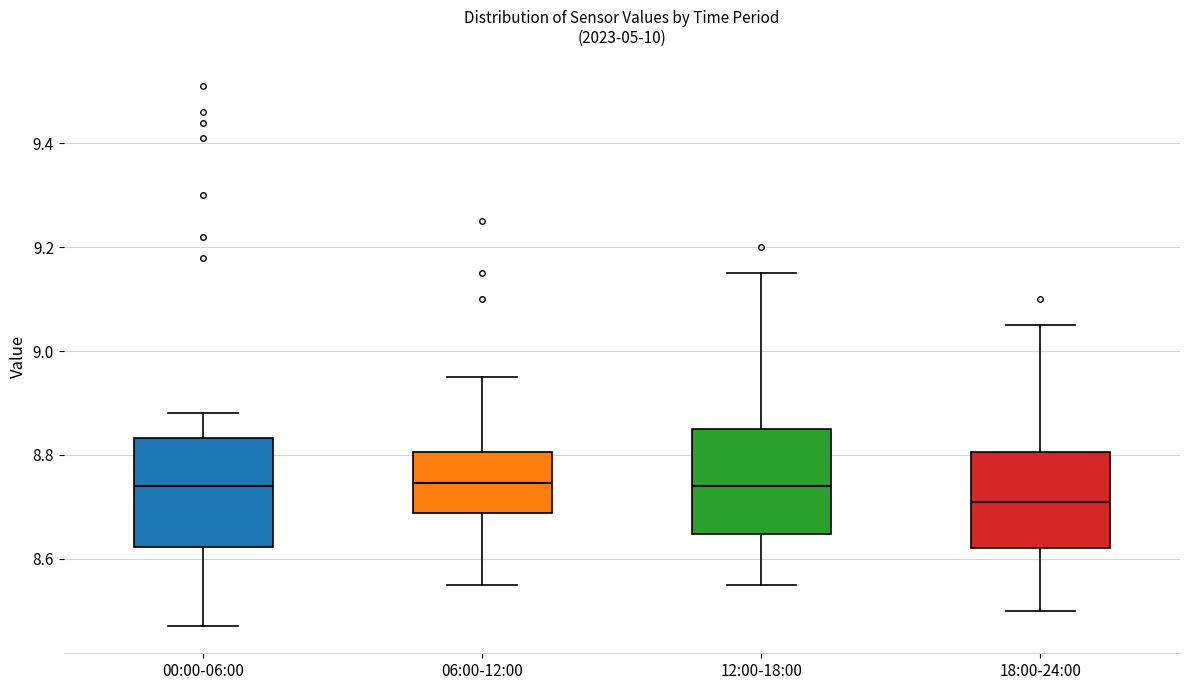

Reading left to right, transcribe this box plot: for each box, give where its median line is, the range the box spans, and where its two whiskers end, as read against the y-axis. The values are not printed on the chart, so give them approximately, as read against the axis.

00:00-06:00: median 8.74, box 8.62 to 8.84, whiskers 8.48 to 8.88
06:00-12:00: median 8.74, box 8.68 to 8.80, whiskers 8.56 to 8.96
12:00-18:00: median 8.74, box 8.64 to 8.86, whiskers 8.56 to 9.16
18:00-24:00: median 8.72, box 8.62 to 8.80, whiskers 8.50 to 9.06